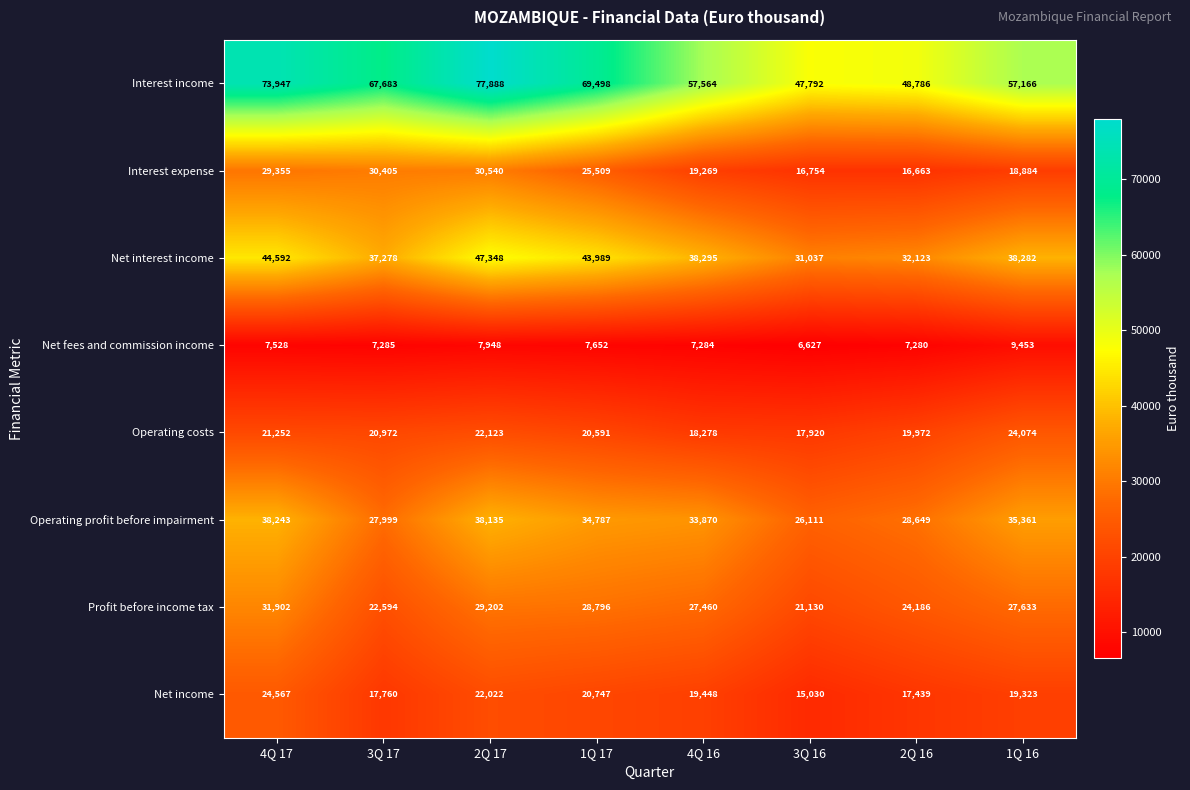

Which series has the largest range (max minus min)?

Interest income